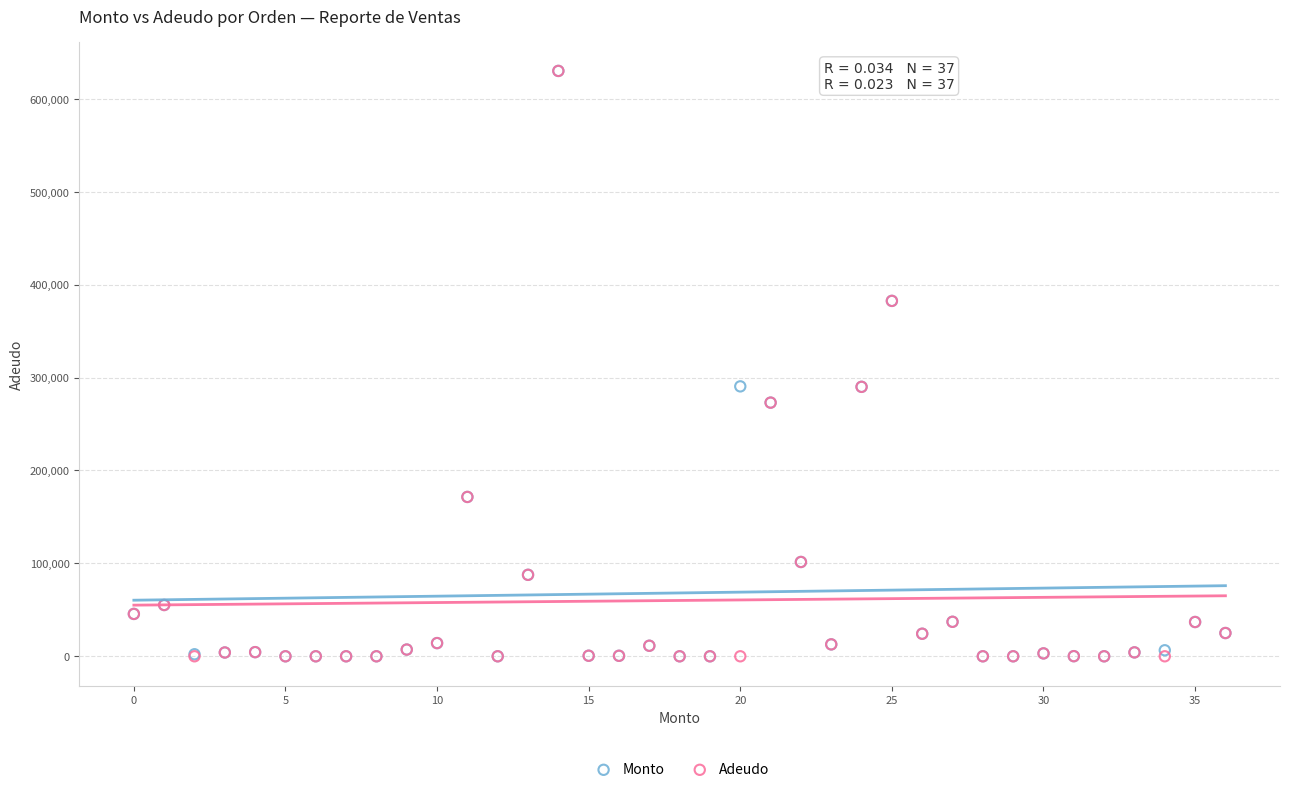

What are all the series names shown in the legend?

Monto, Adeudo